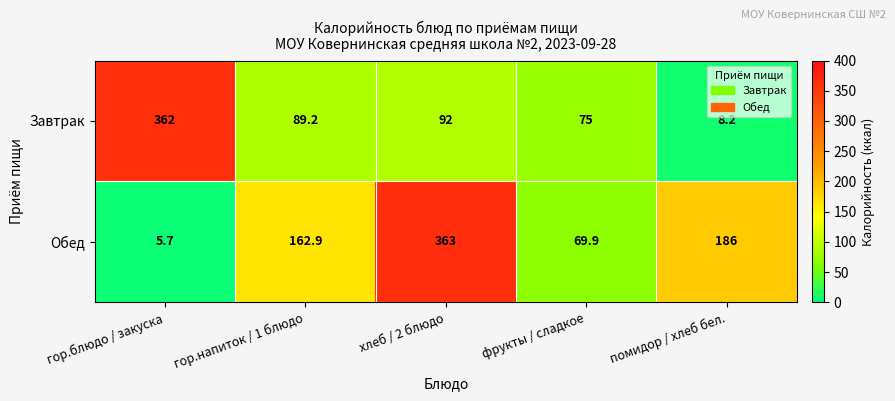

At how many categories does at least one series exceed 128?

4